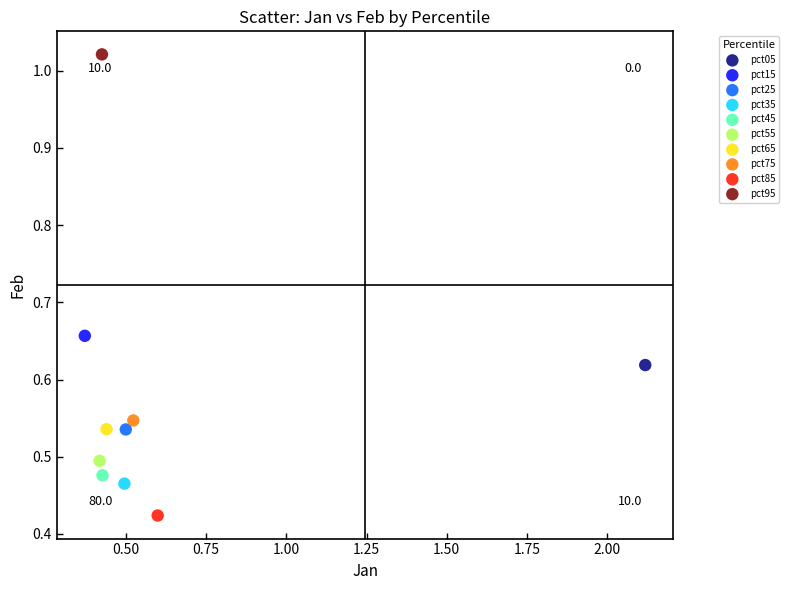

What are all the series names shown in the legend?

pct05, pct15, pct25, pct35, pct45, pct55, pct65, pct75, pct85, pct95